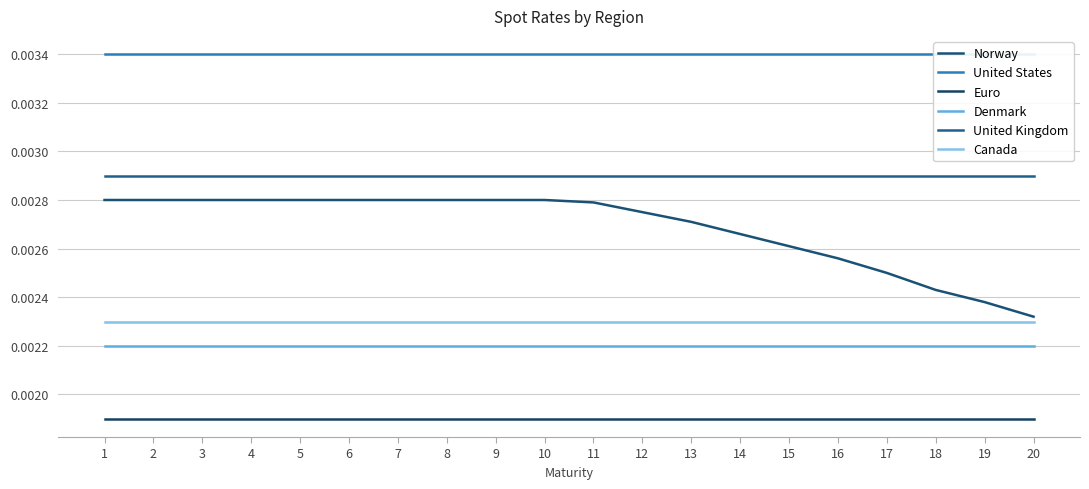

Is this an area chart (filled region under the line)?

No